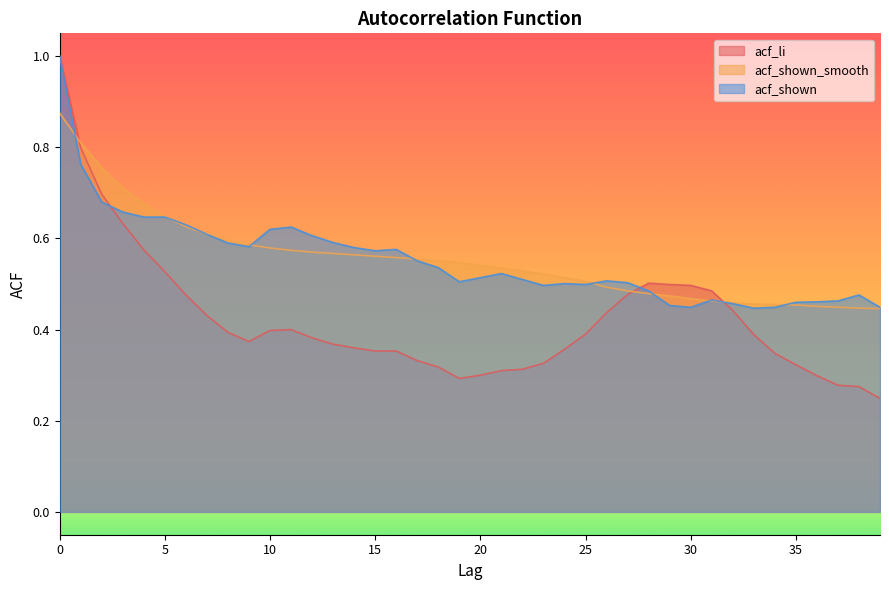

What is the value of the acf_li point at the 13th from the left?

0.4